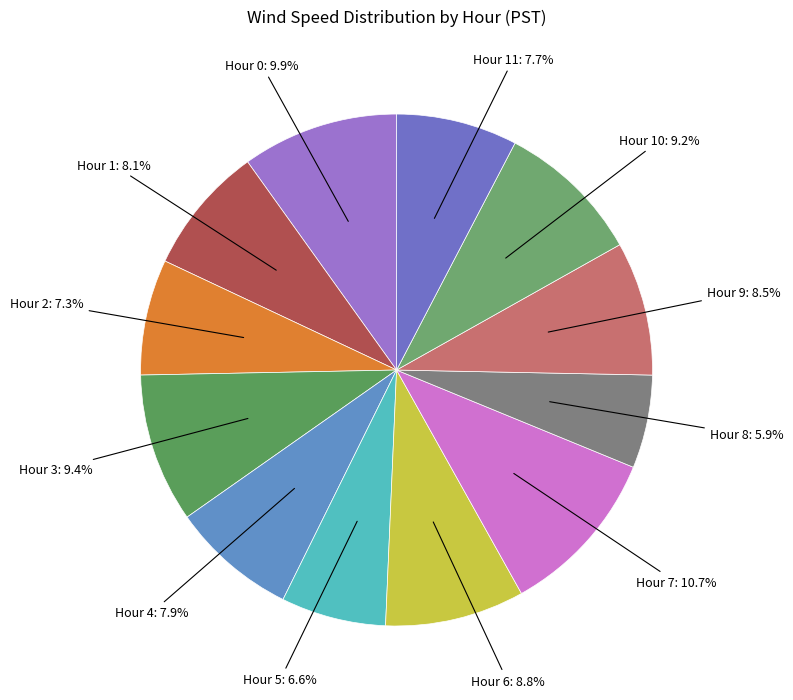

Is there a majority slice in this chart?

No